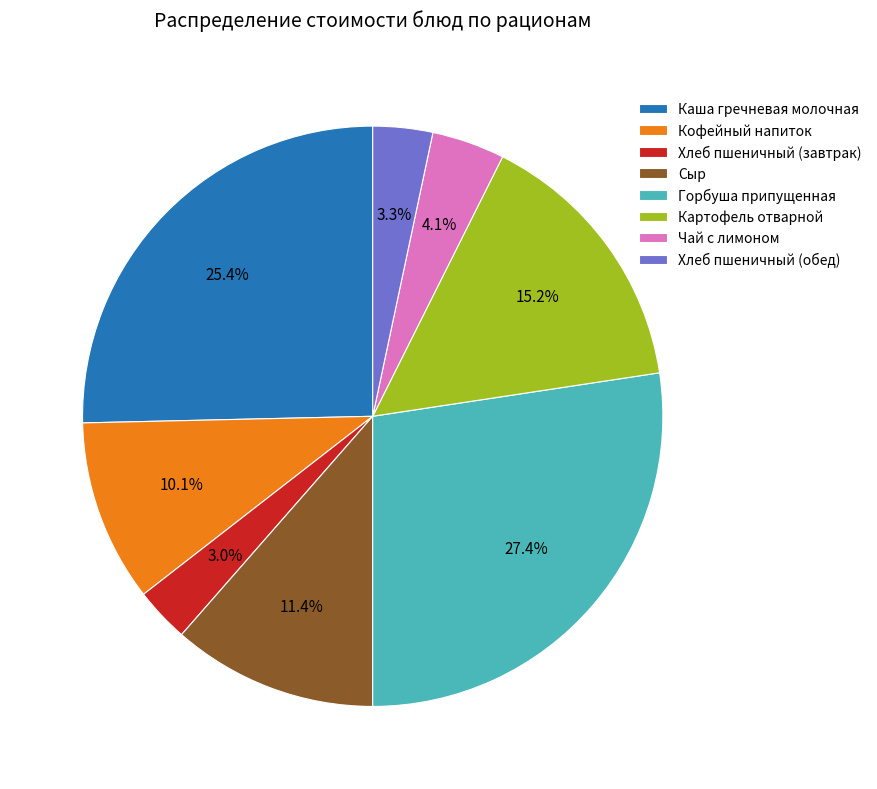

Which has a higher value, Картофель отварной or Кофейный напиток?

Картофель отварной